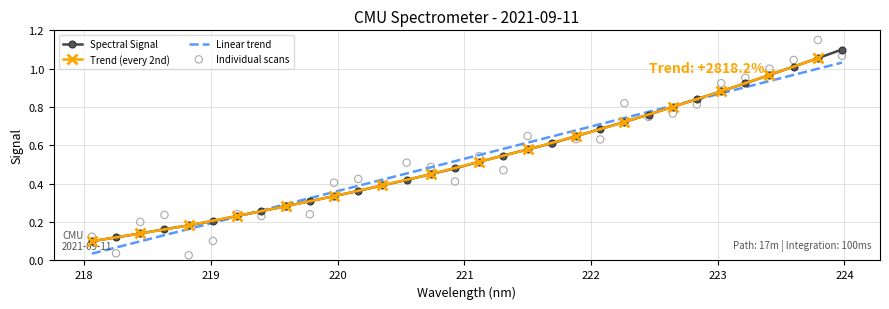

What is the change in value from 221.4993 to 223.2172?

+0.3